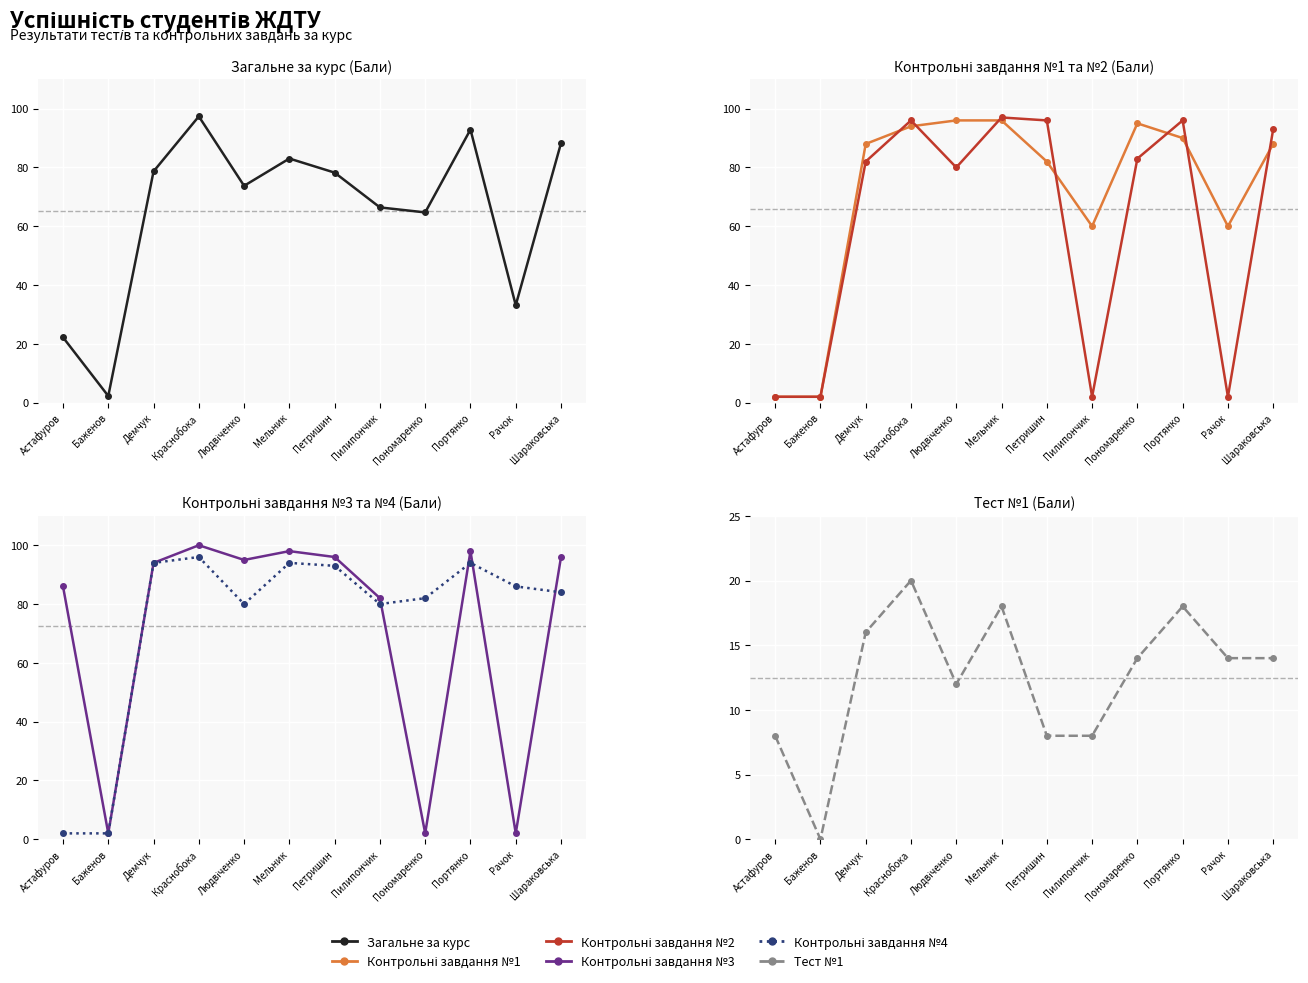

Rank the categories by Контрольні завдання №1 value from highest to lowest.

Людвіченко, Мельник, Пономаренко, Краснобока, Портянко, Демчук, Шараковська, Петришин, Пилипончик, Рачок, Астафуров, Баженов